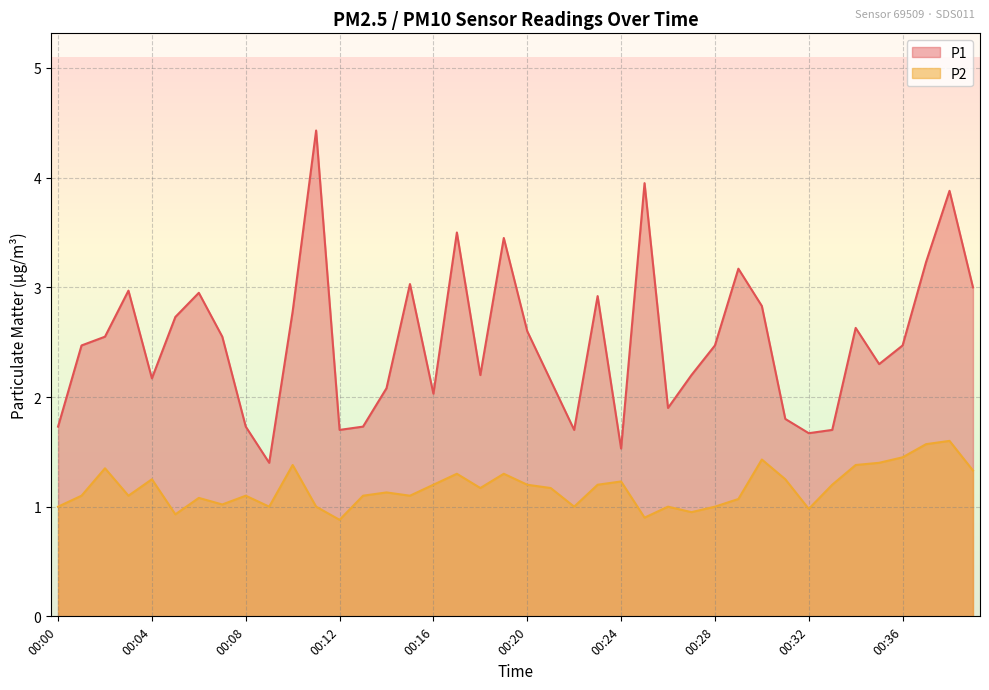

Which series has the largest range (max minus min)?

P1